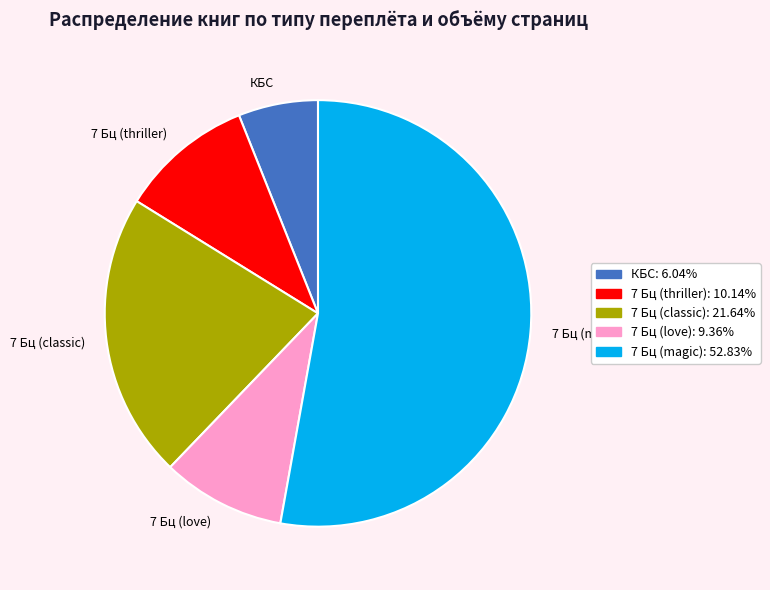

What is the largest slice in the pie chart?

7 Бц (magic)